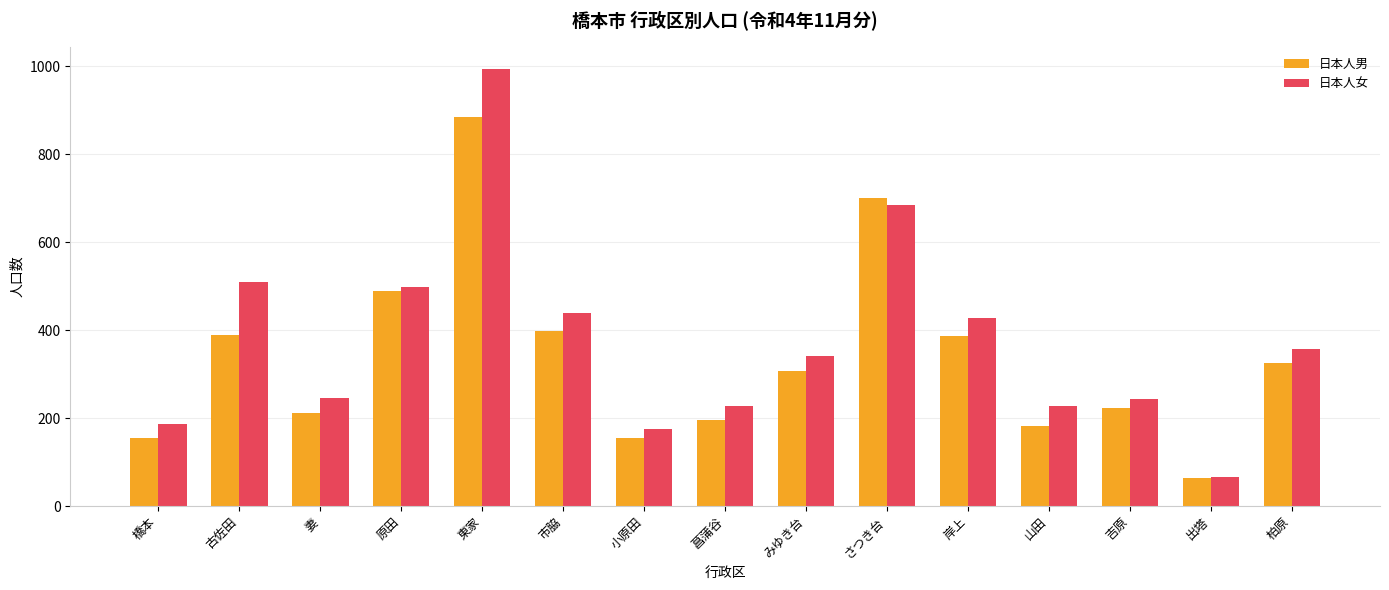

What are all the series names shown in the legend?

日本人男, 日本人女